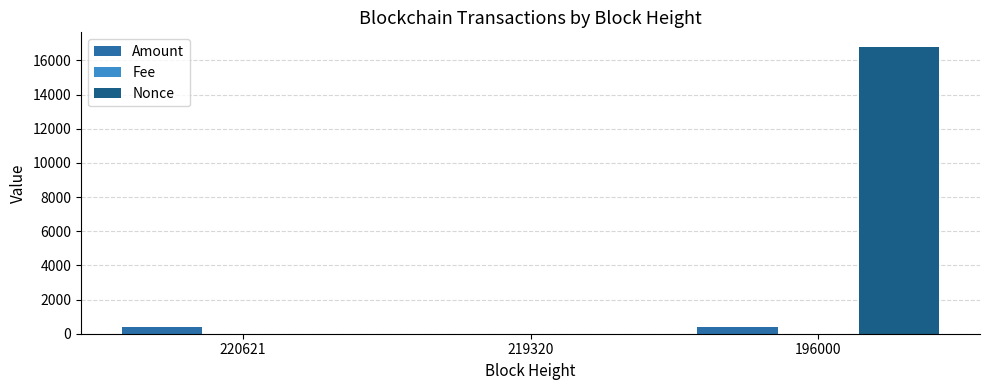

Count the number of data series in this chart.

3